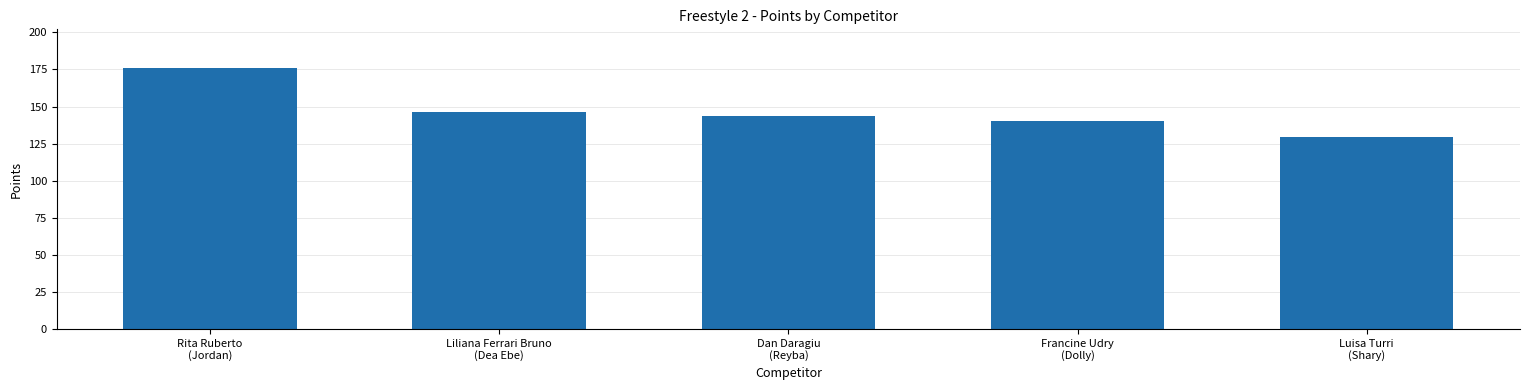

Is it true that the value at Dan Daragiu
(Reyba) is 143.3?

True